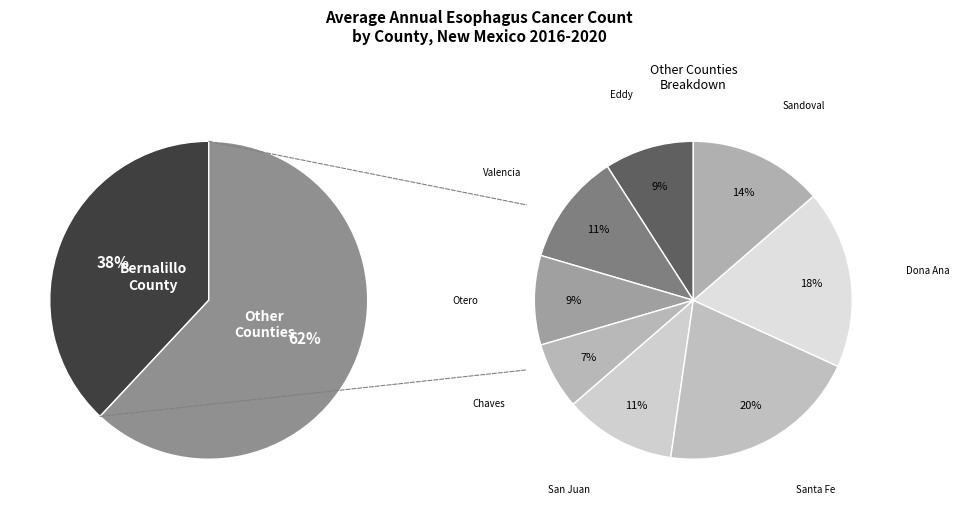

Does Dona Ana County represent more than half of the total?

No